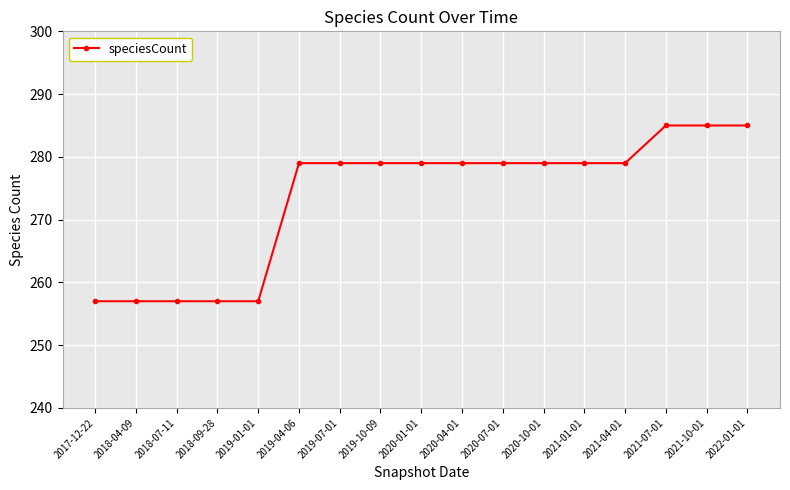

Approximately how many times larger is the value at 2021-07-01 compared to 2019-01-01?

1.1